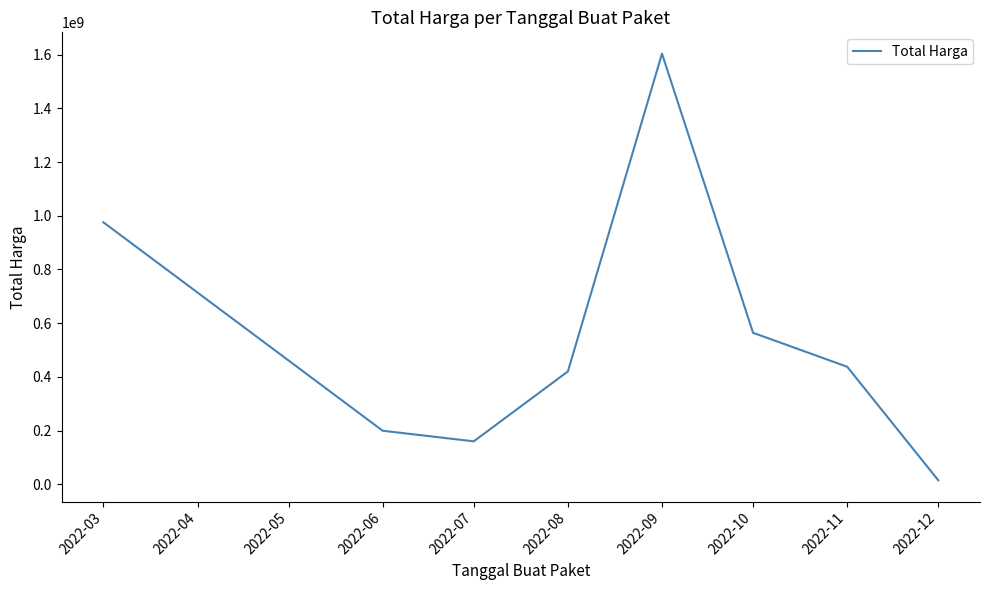

What is the greatest value displayed?

1604159000